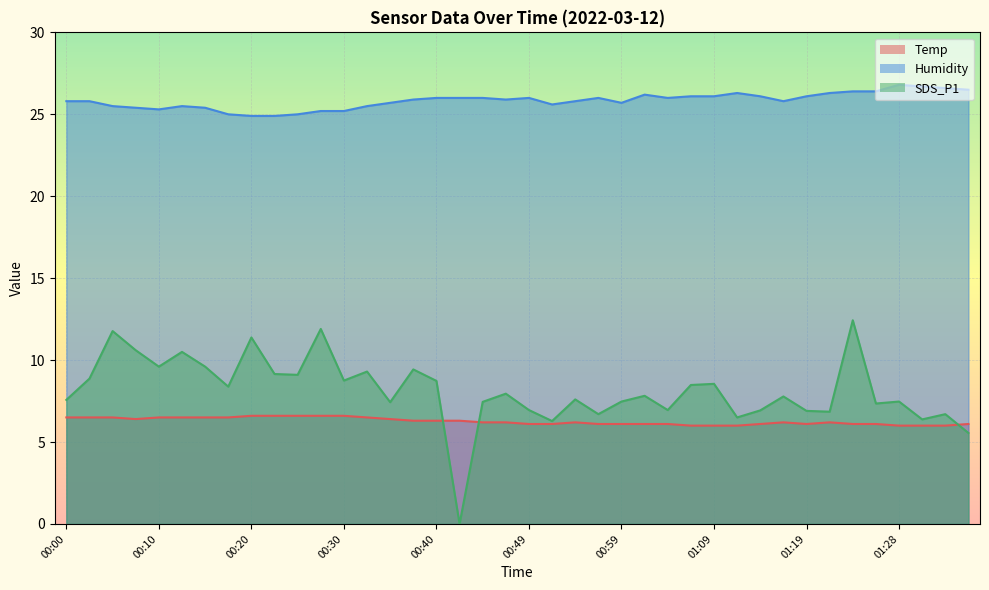

Between which two adjacent categories do SDS_P1 and Temp first intersect?

00:40 and 00:42